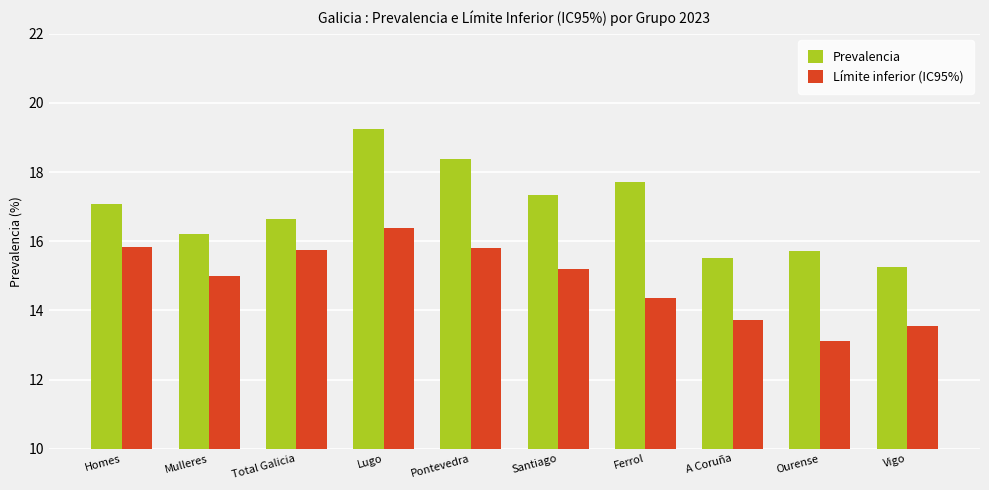

Which series changed the most between Homes and Ourense?

Límite inferior (IC95%)